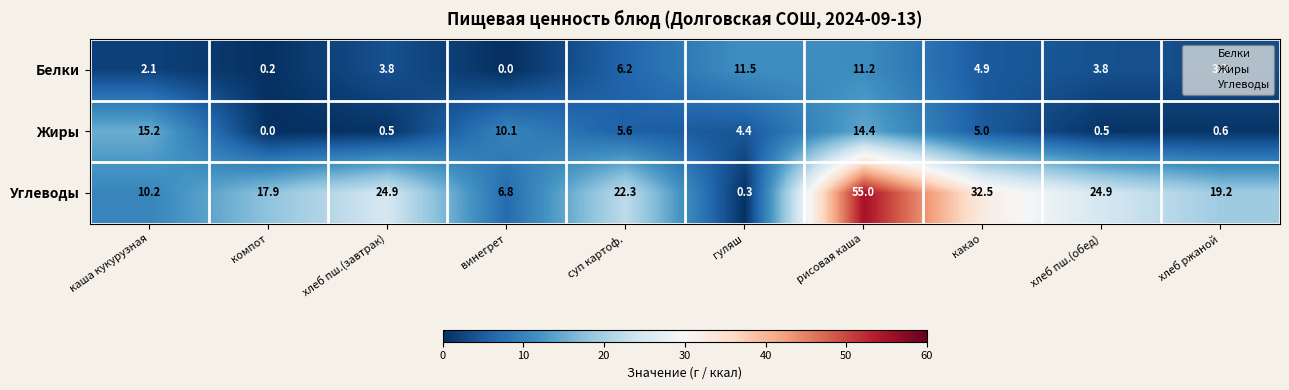

What value does the Белки series have at гуляш?

11.5